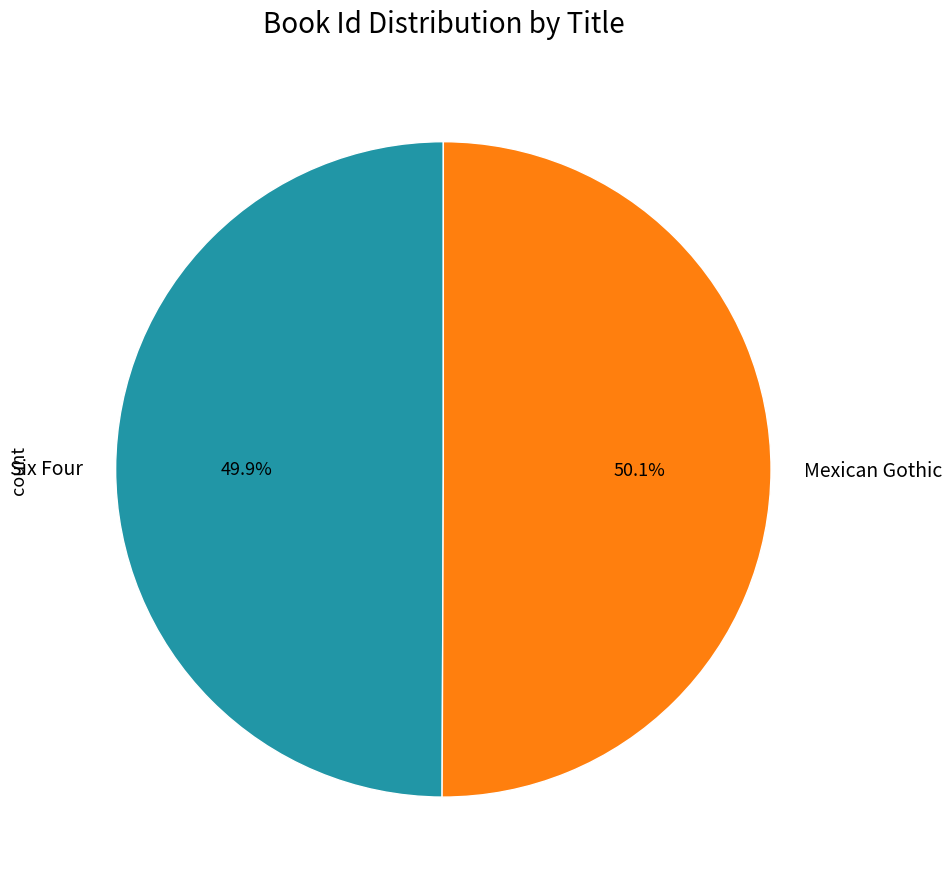

What is the ratio of the value at Six Four to the value at Mexican Gothic?

1.0